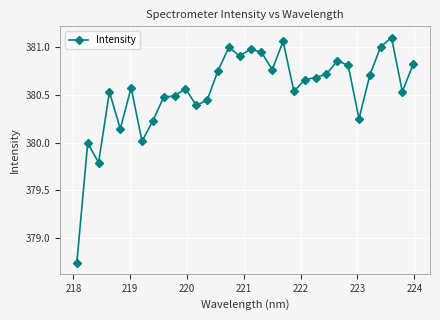

What is the sum of all values?

12177.5